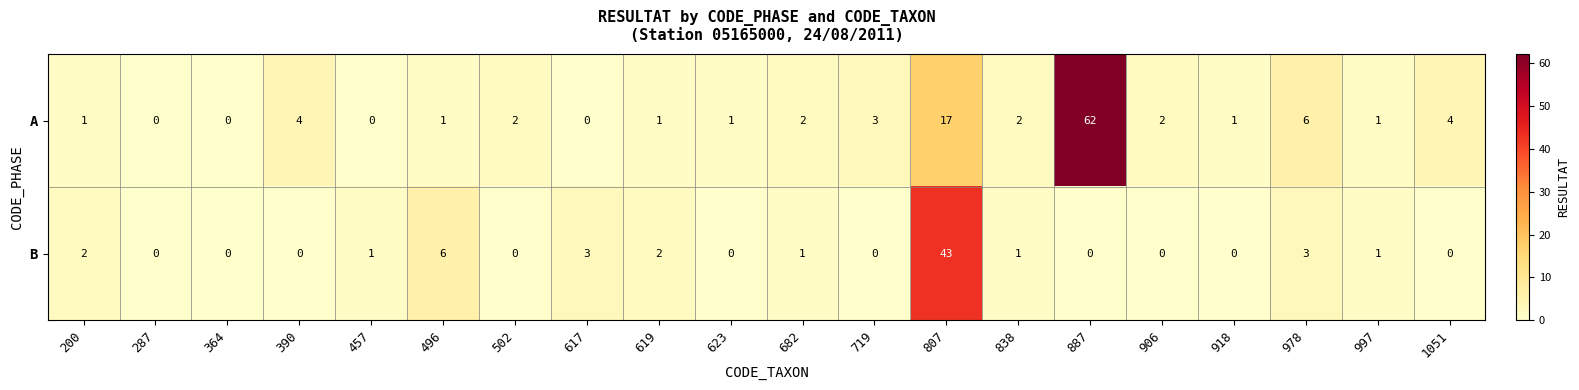

Which series changed the most between 496 and 887?

A